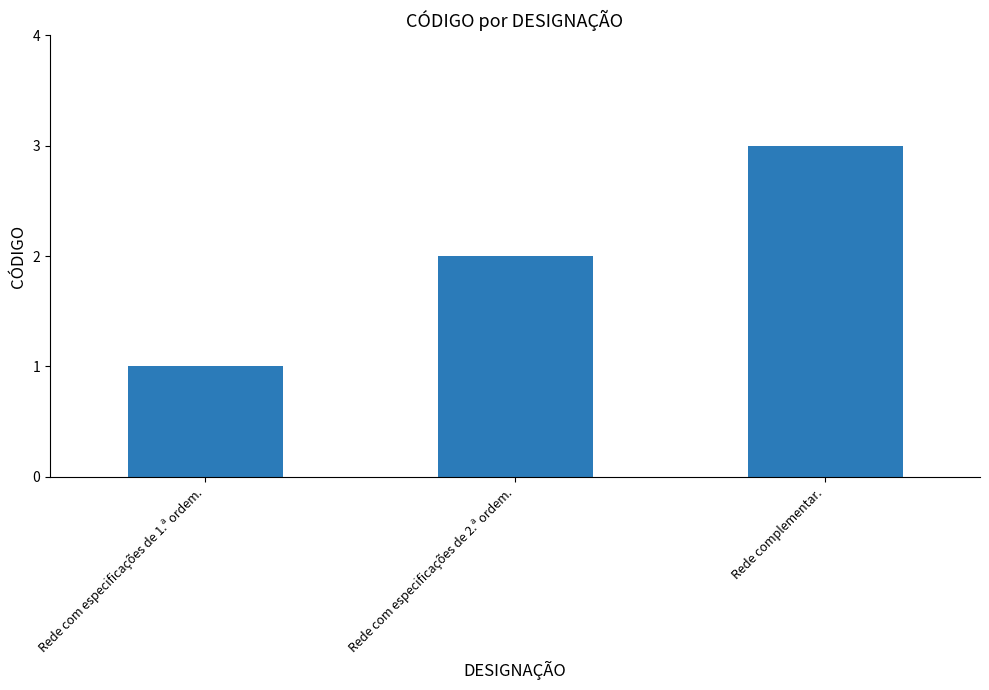

What is the label of the 3rd bar from the right?

Rede com especificações de 1.ª ordem.